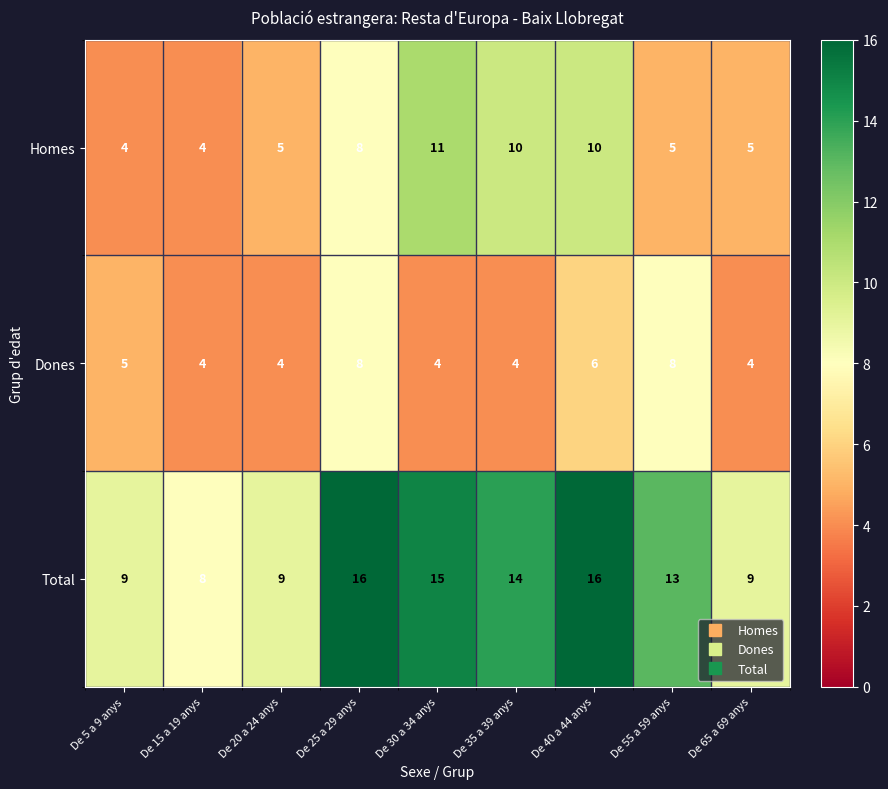

Which series has the widest spread of values?

Total